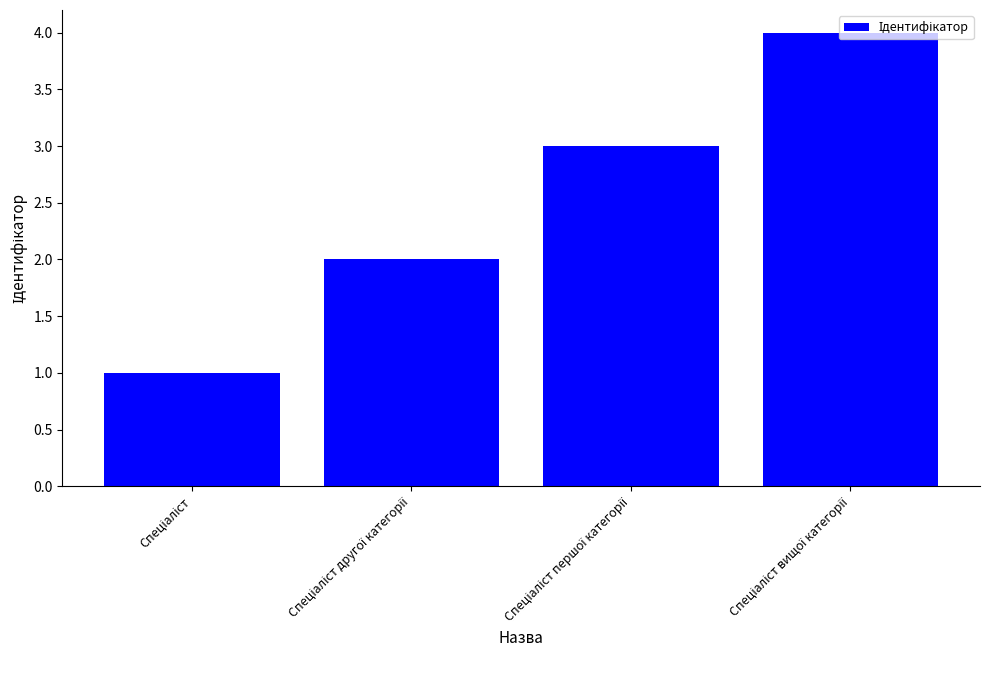

What is the greatest value displayed?

4